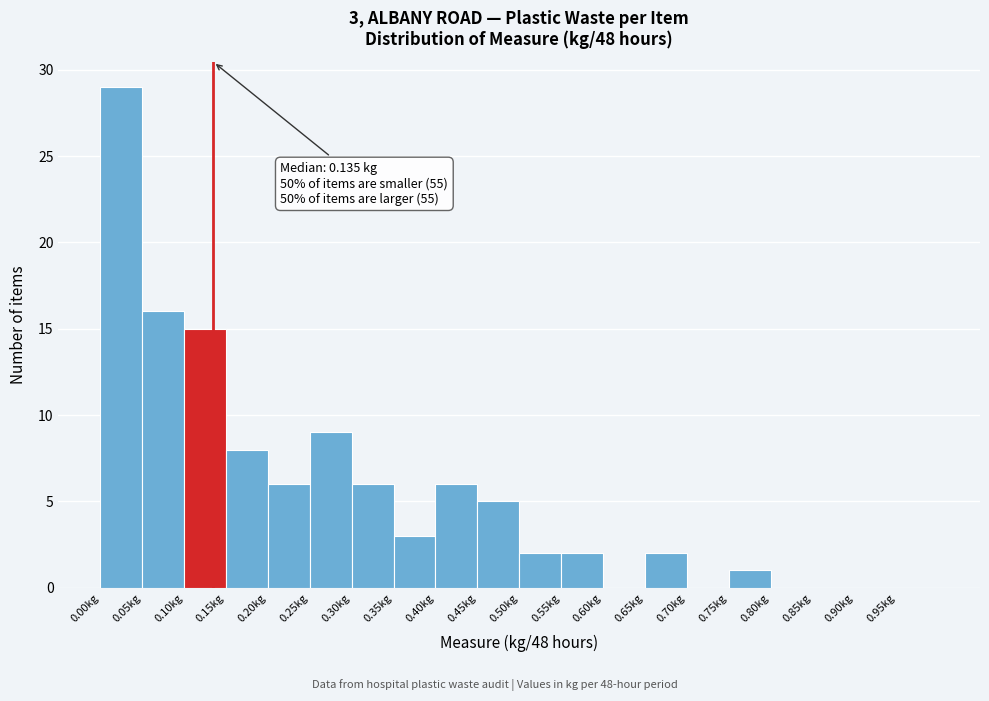

Over which range of the x-axis is the bar tallest?

0.00 to 0.05